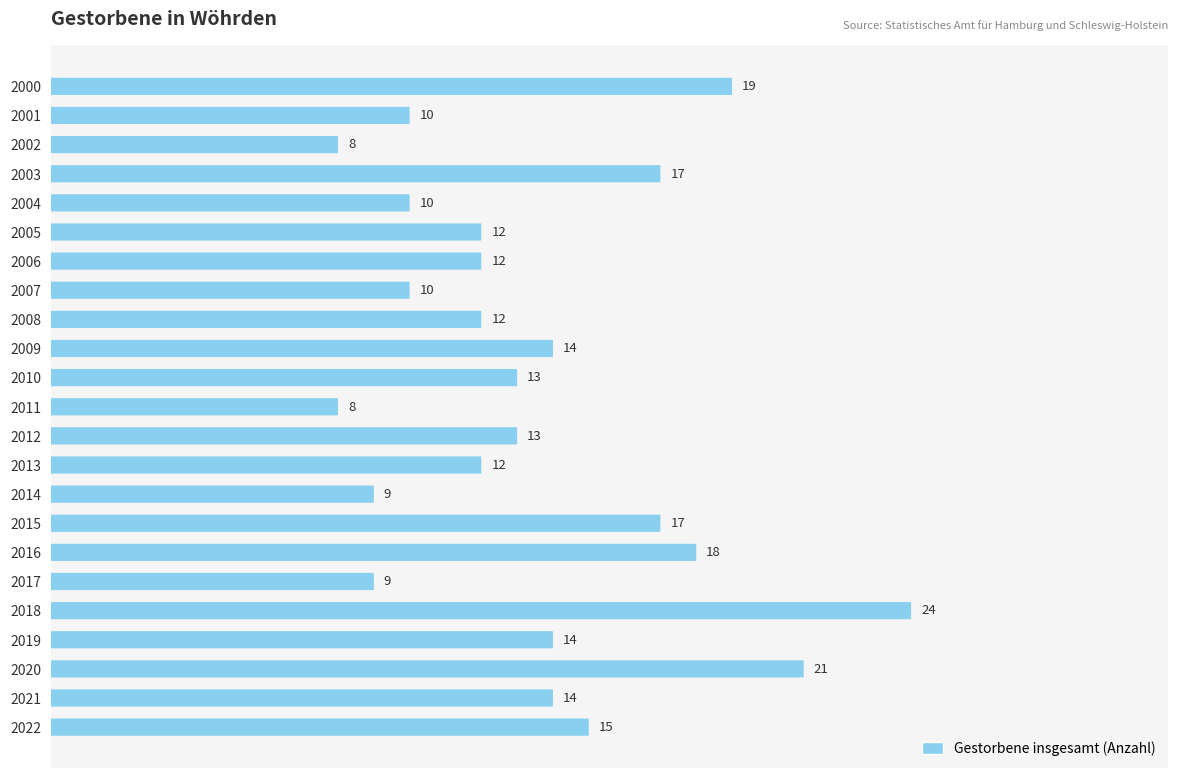

What is the greatest value displayed?

24